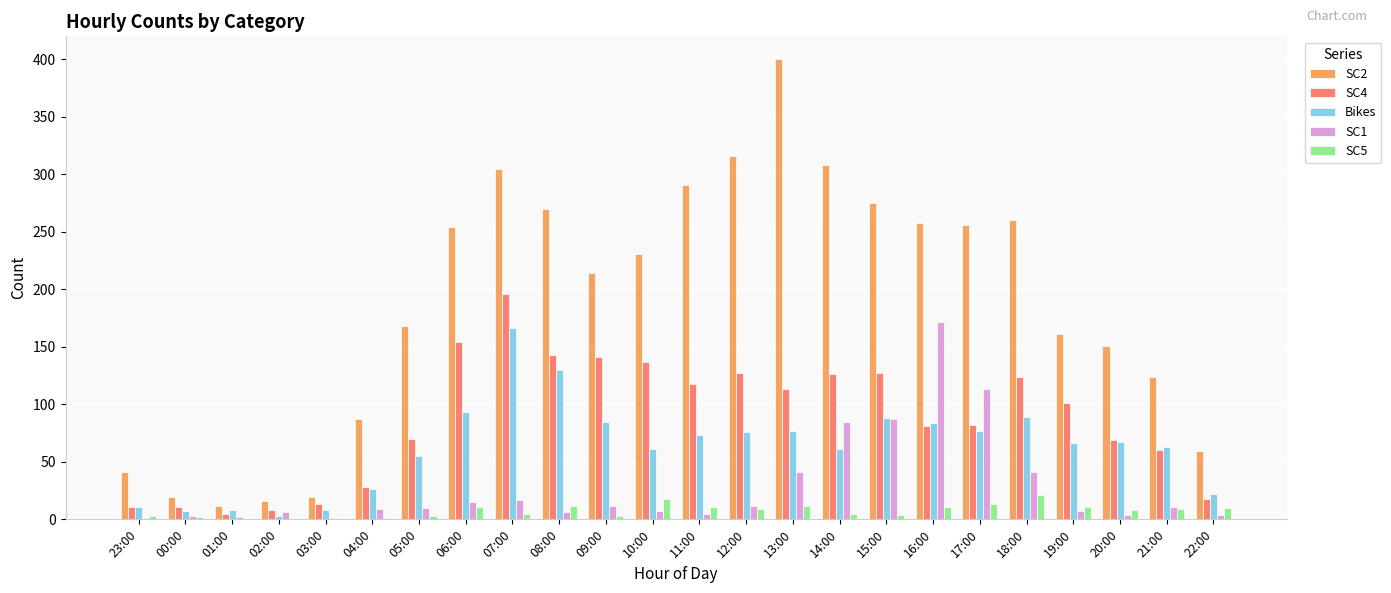

At which category is the sum across all series the highest?

07:00